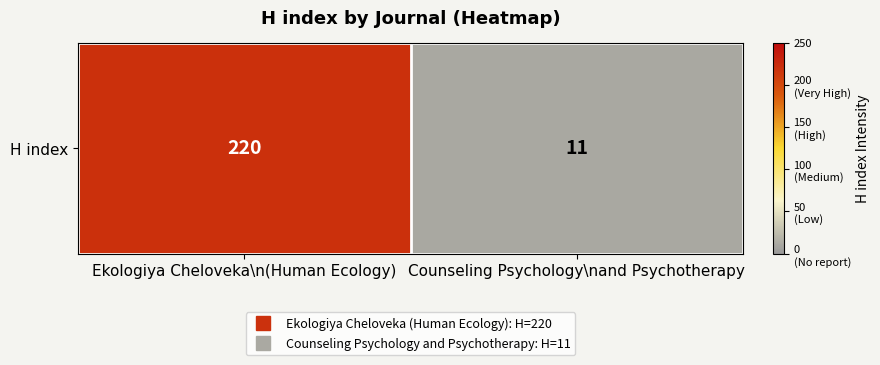

What is the change in value from Ekologiya Cheloveka\n(Human Ecology) to Counseling Psychology\nand Psychotherapy?

-209